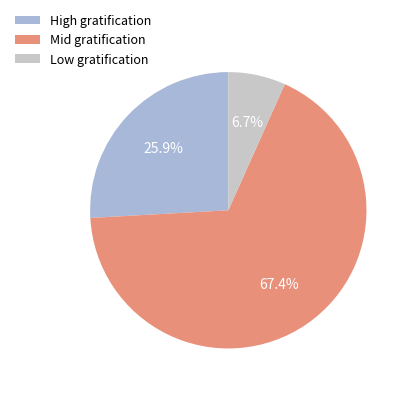

How many slices are in this pie chart?

3